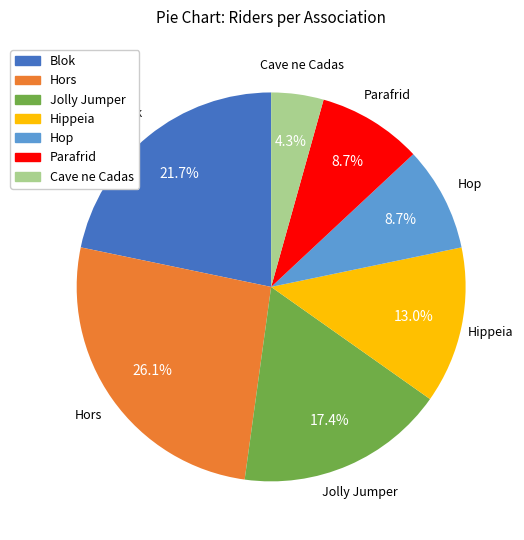

Which category has the smallest portion of the pie?

Cave ne Cadas